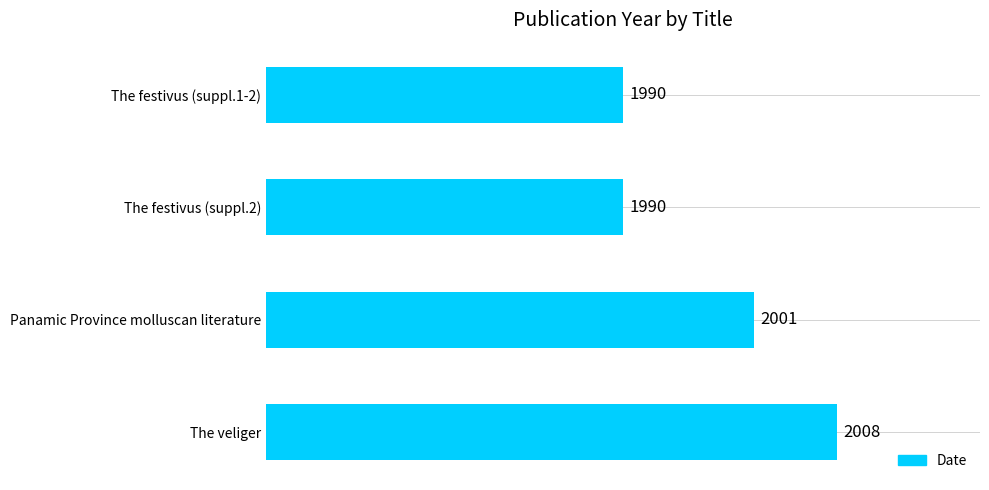

What position from the top is The festivus (suppl.1-2)?

1